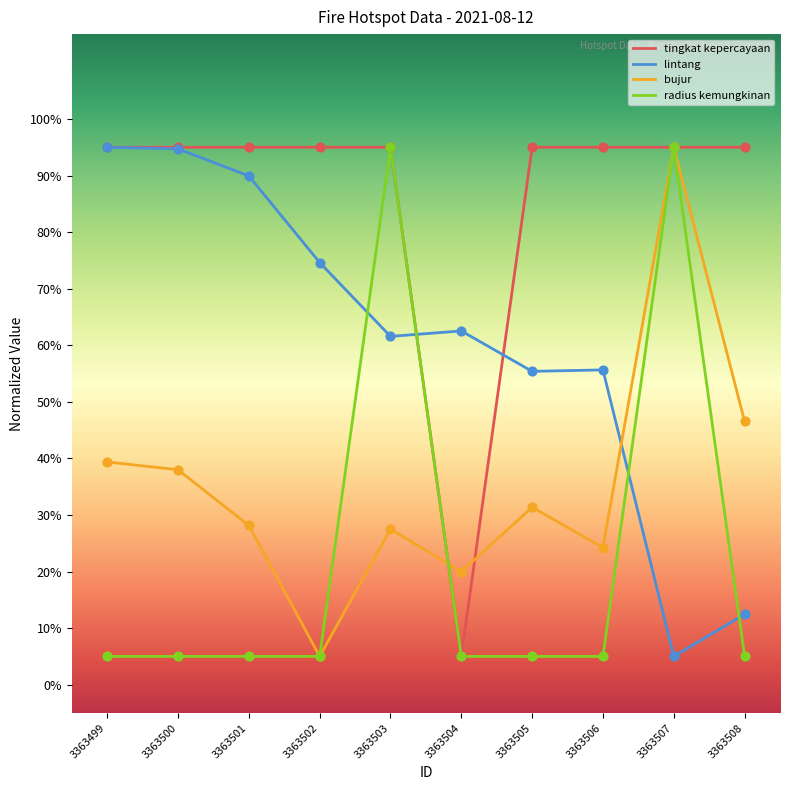

Is the value of radius kemungkinan at 3363508 greater than the value of bujur at 3363505?

No